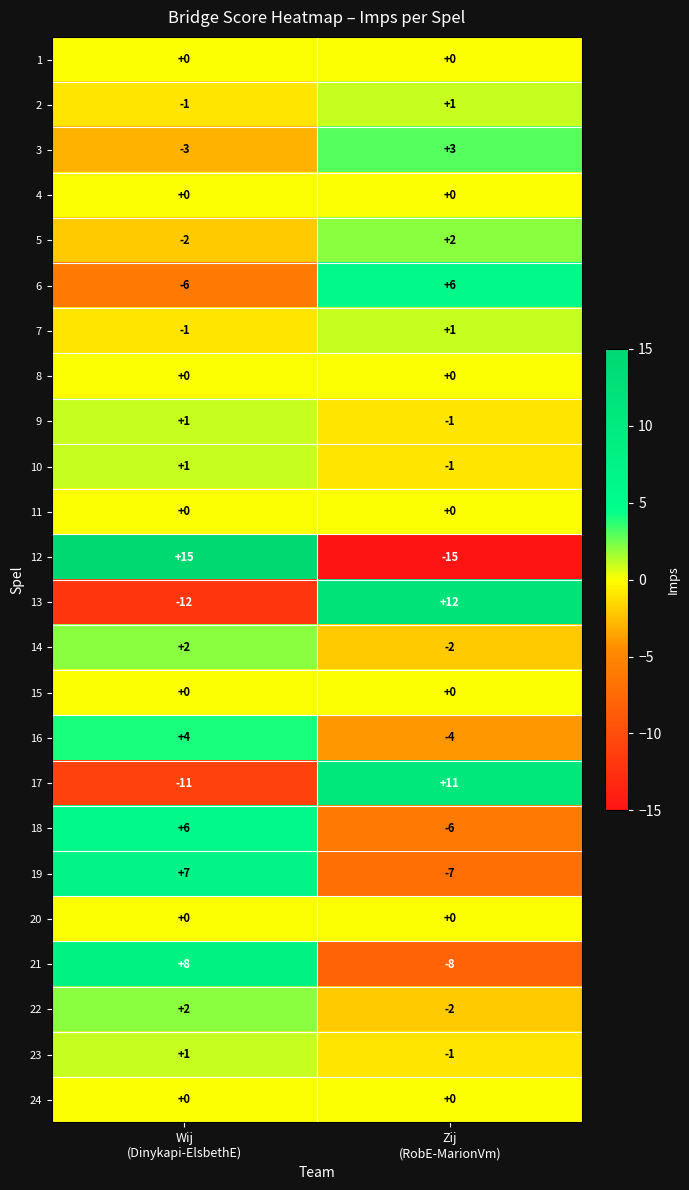

How many categories are shown in the chart?

2